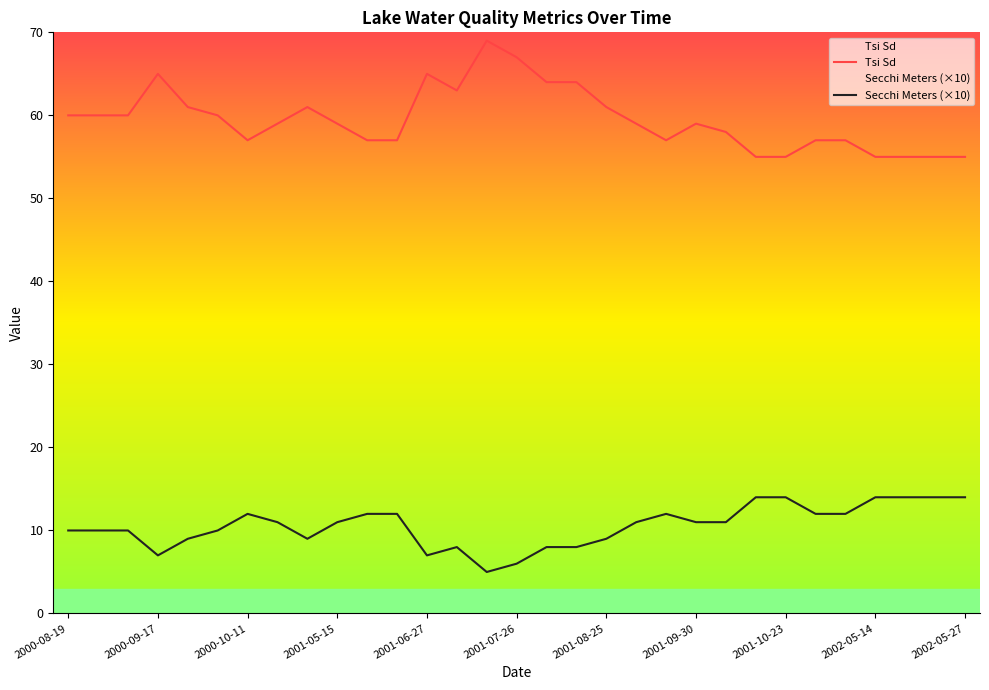

True or false: Secchi Meters (×10) and Tsi Sd intersect in this chart.

False